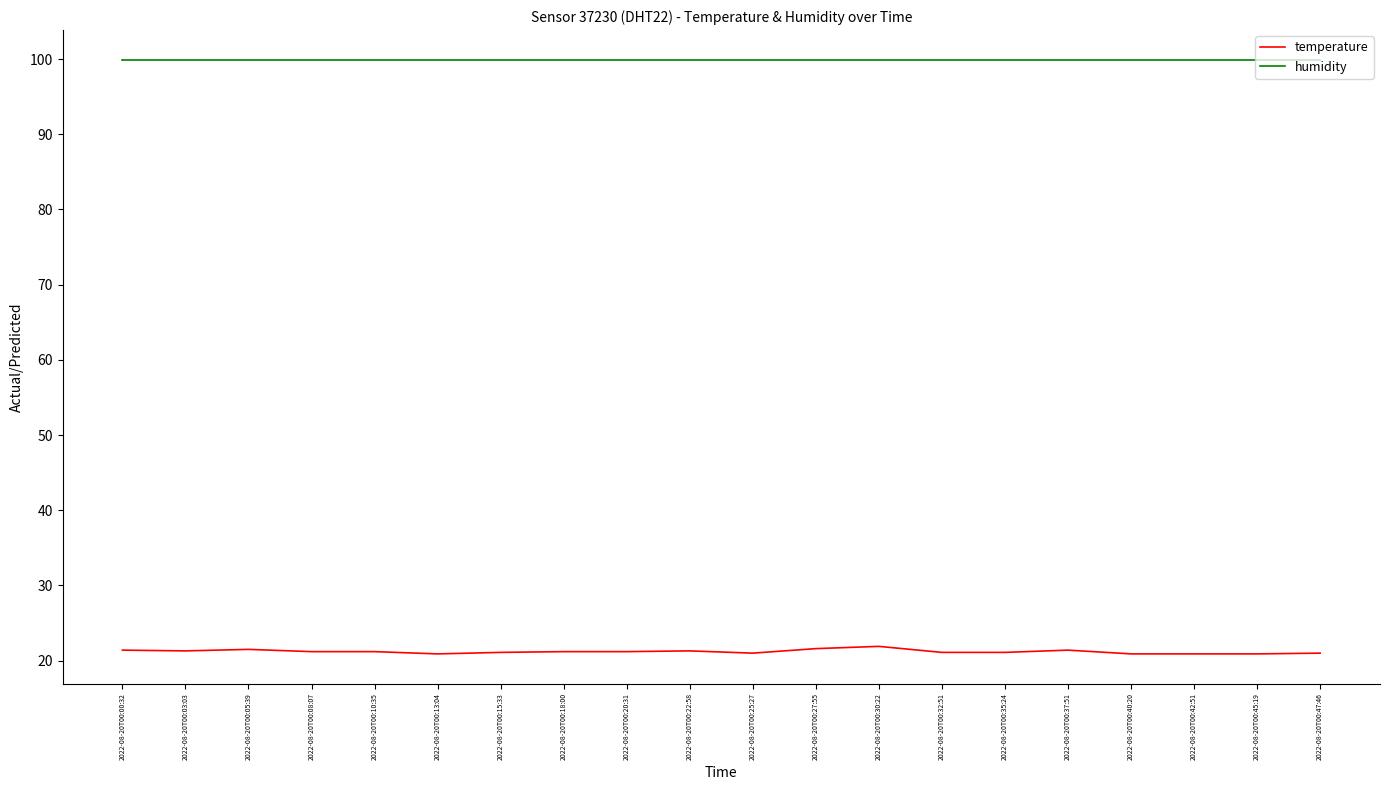

What is the difference between the maximum and minimum values in the temperature series?

1.0